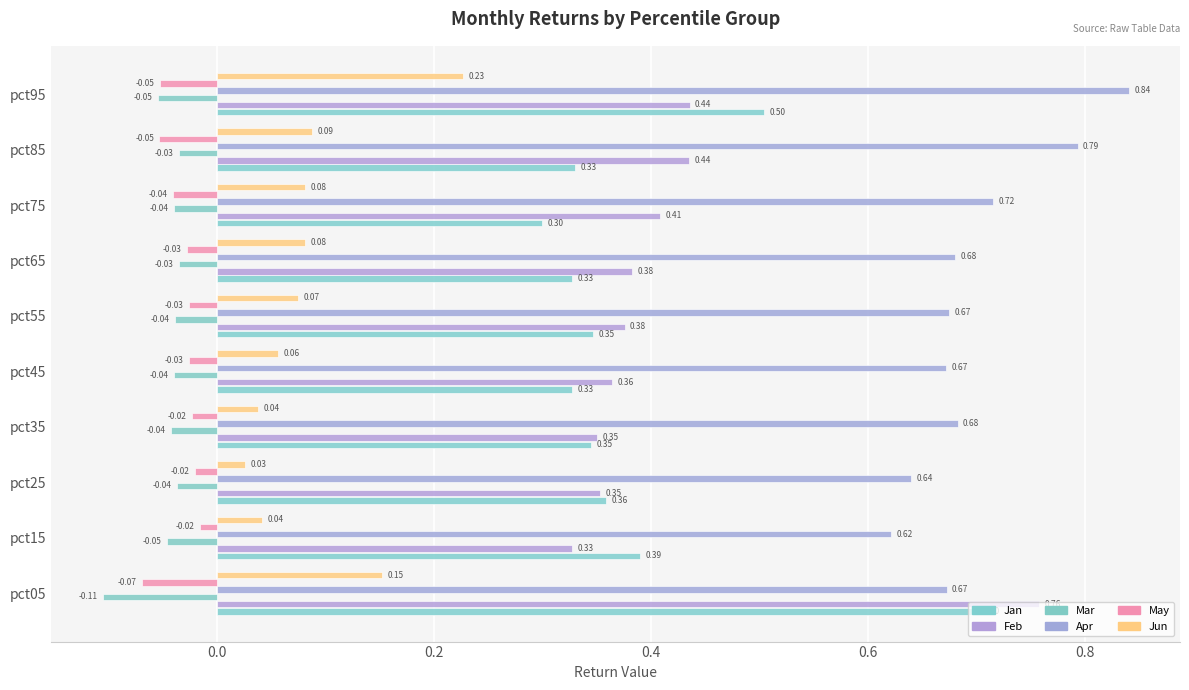

What are all the series names shown in the legend?

Jan, Feb, Mar, Apr, May, Jun